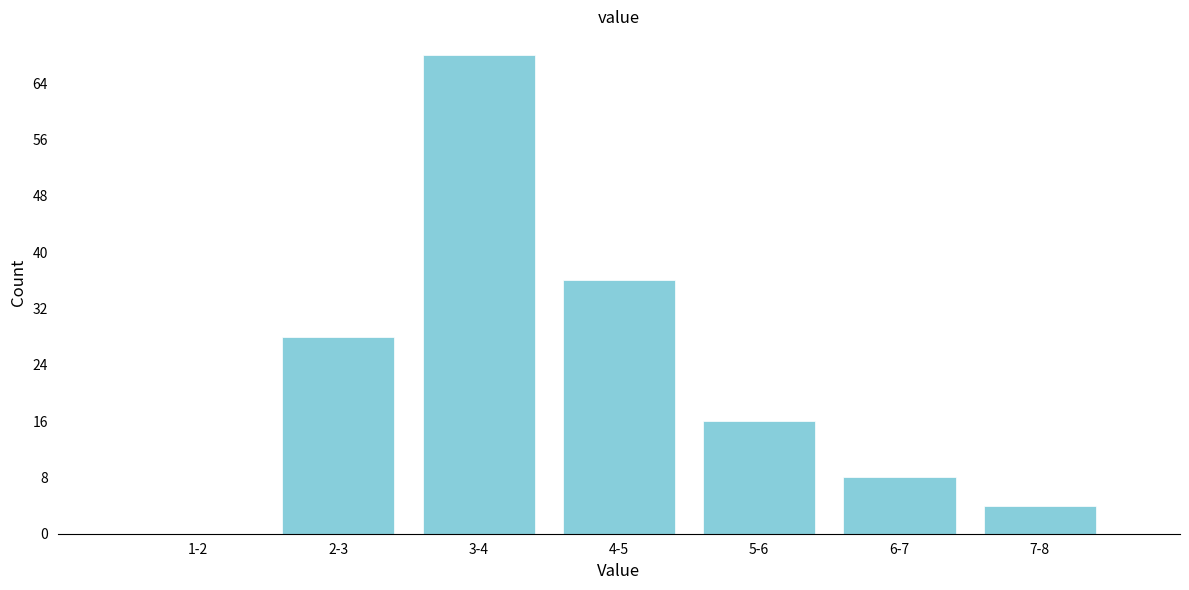

Reading right to left, extract all data points from this chart.

7-8=4	6-7=8	5-6=16	4-5=36	3-4=68	2-3=28	1-2=0